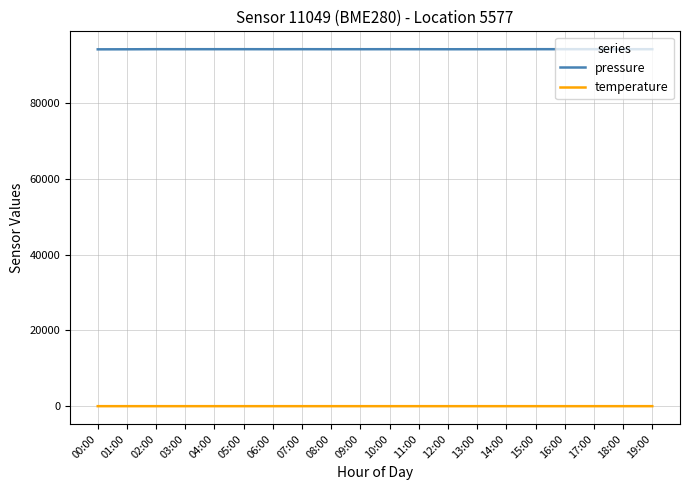

The pressure series shows 20815.9 at 15:00. True or false?

False